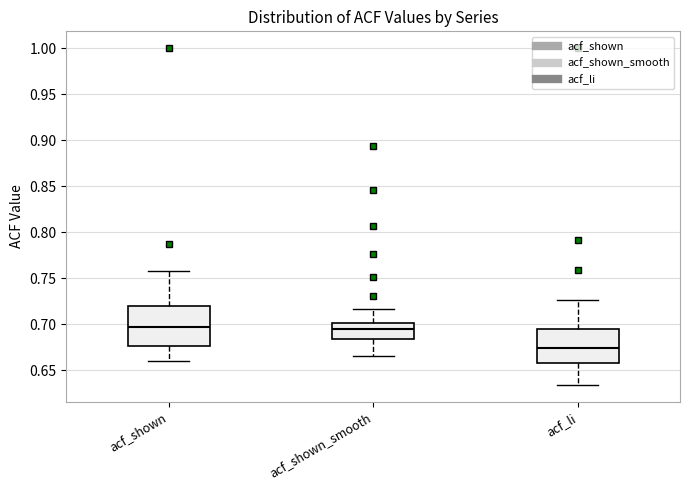

Where is the lower edge of the box for acf_shown_smooth on the y-axis? The values are not printed on the chart, so give them approximately, as read against the axis.

0.685